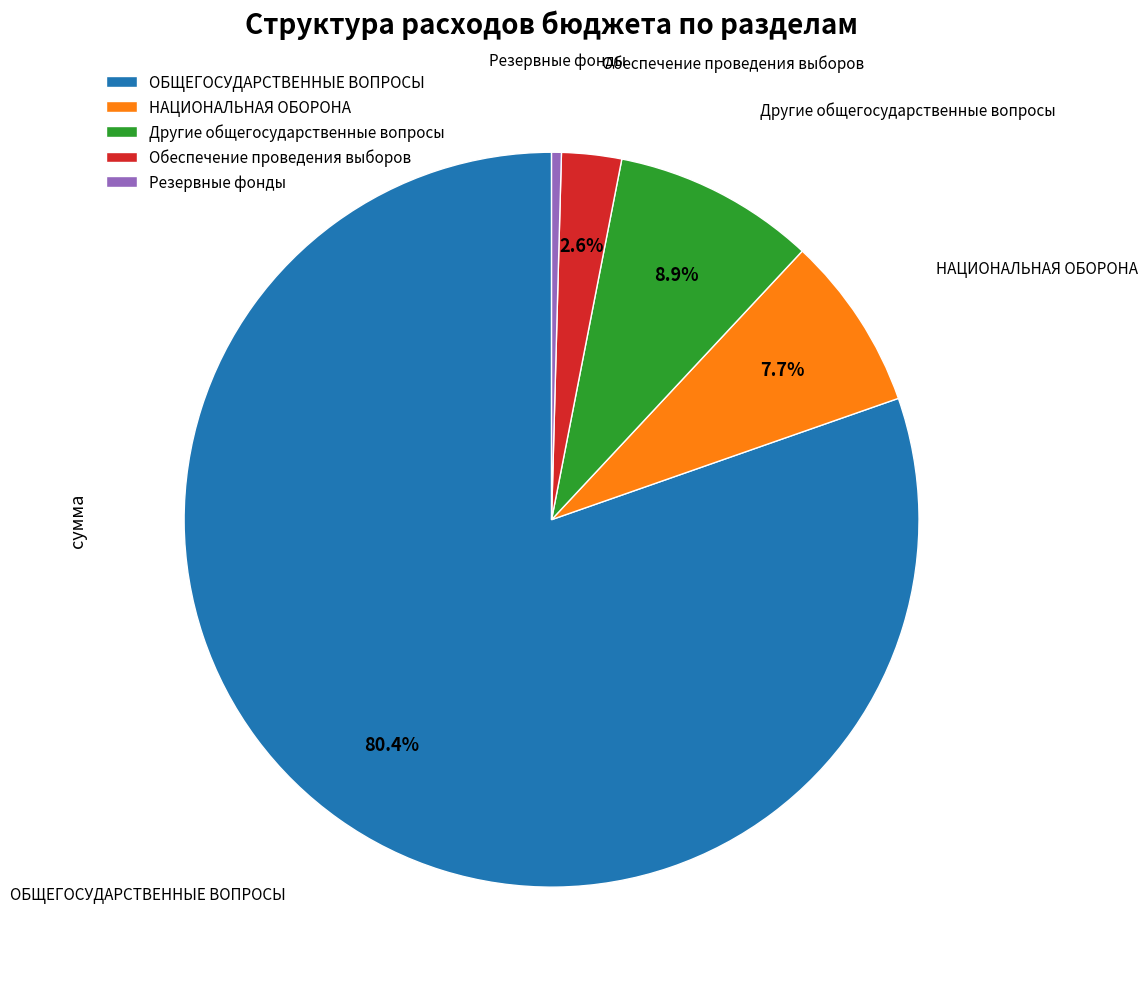

Between НАЦИОНАЛЬНАЯ ОБОРОНА and Резервные фонды, which is larger?

НАЦИОНАЛЬНАЯ ОБОРОНА